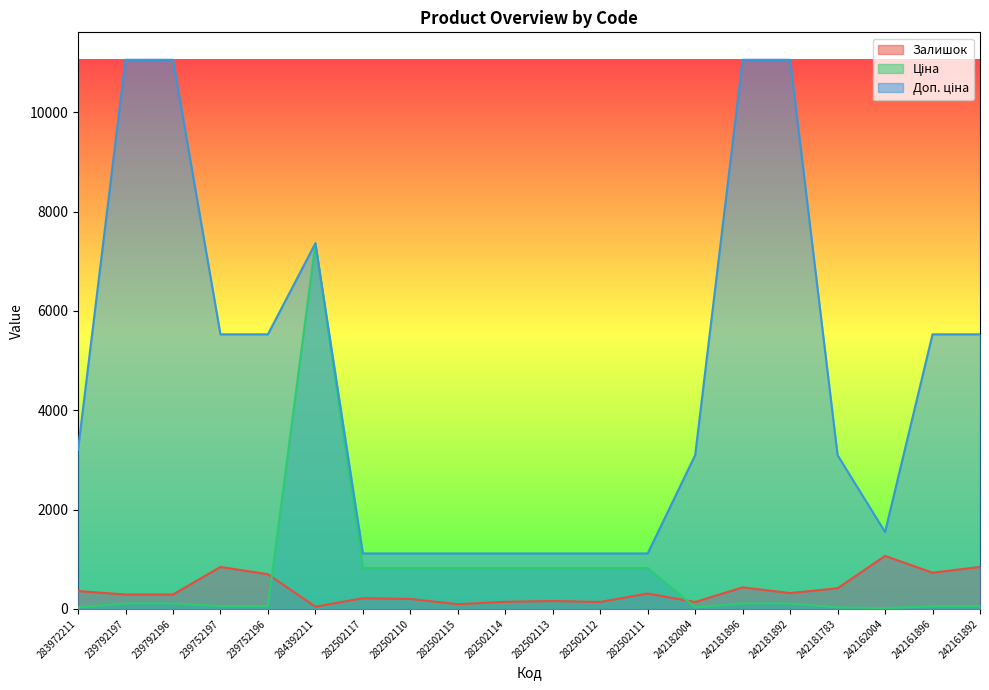

What is the difference between the maximum and minimum values in the Доп. ціна series?

9938.5